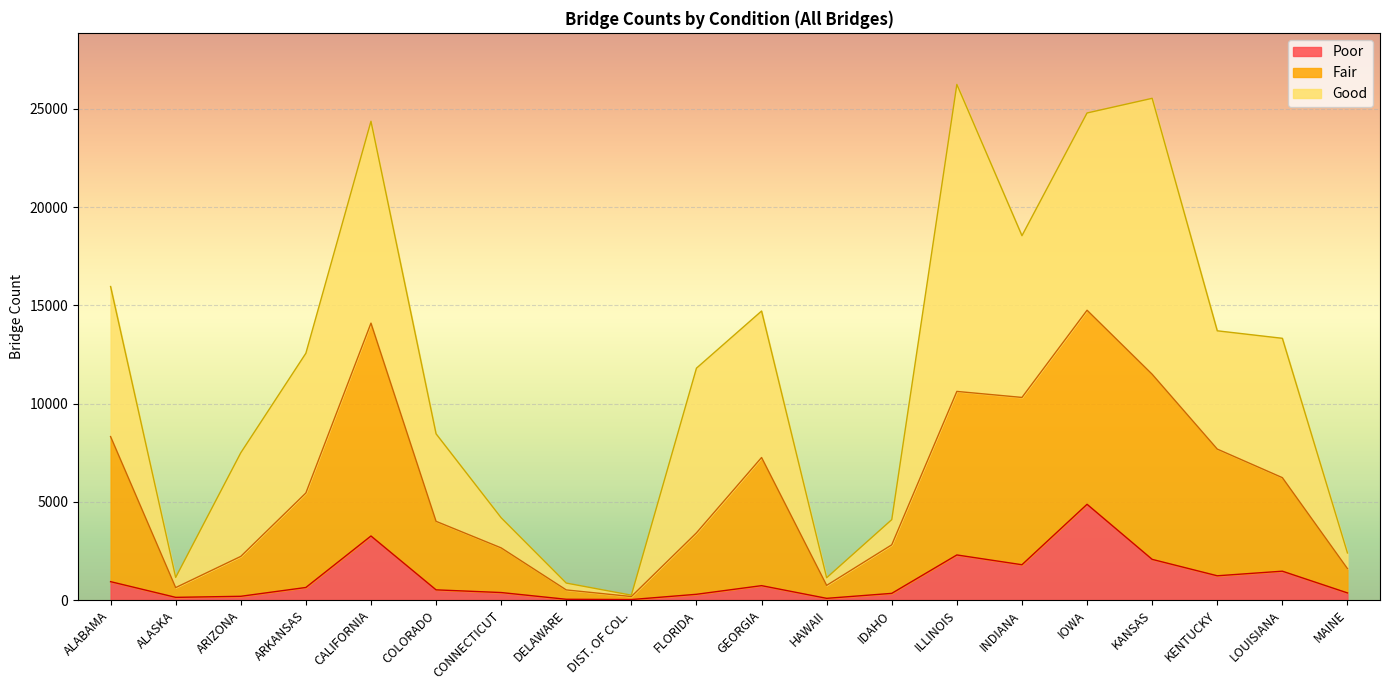

Does the chart display data point markers on the line(s)?

No